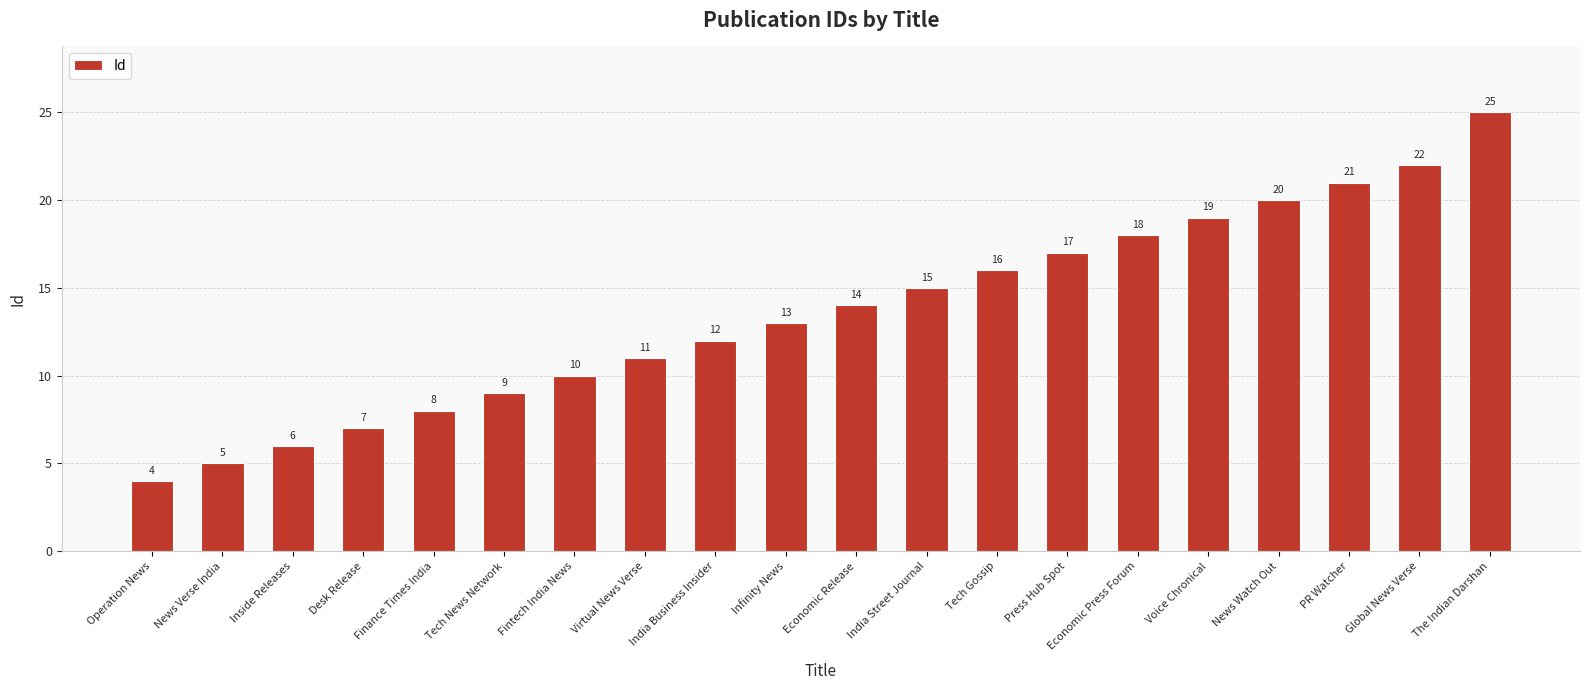

How many data points are less than 14?

10